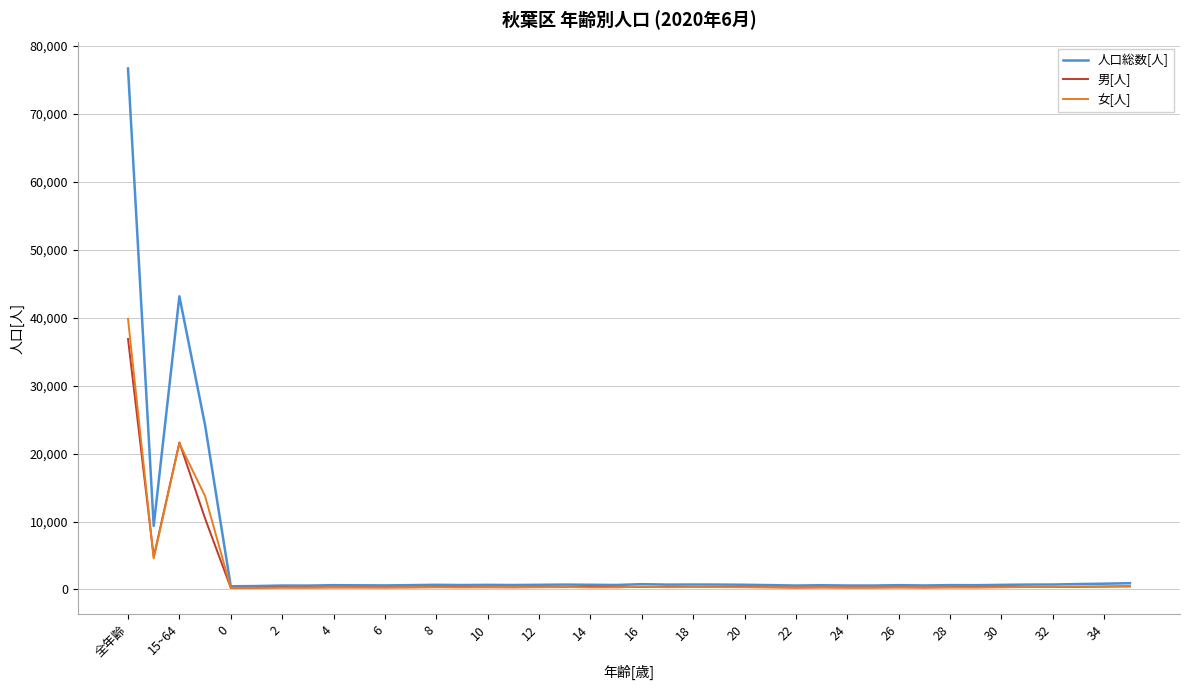

What are all the series names shown in the legend?

人口総数[人], 男[人], 女[人]